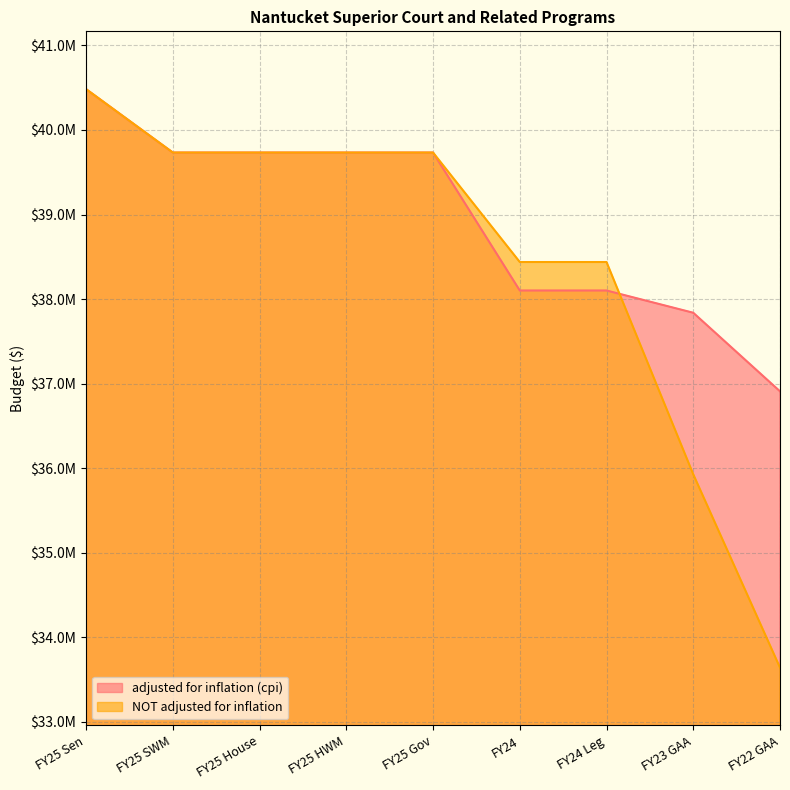

Where is adjusted for inflation (cpi) nearest to the value 38695612?

FY24